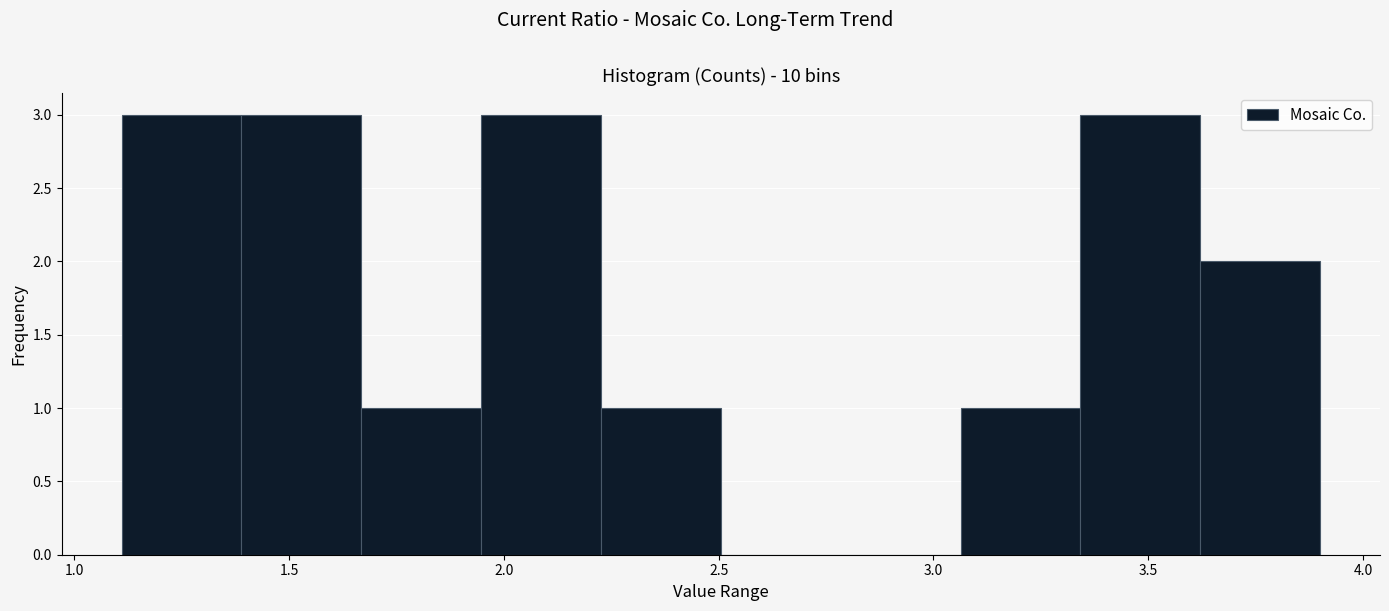

Reading left to right, transcribe this chart: for each bar, give the range it covers on the x-axis and its height. Neither the bar edges nor the heights are printed on the chart, so give them approximately, as read against the axes.

1.10 to 1.40: 3
1.40 to 1.65: 3
1.65 to 1.95: 1
1.95 to 2.25: 3
2.25 to 2.50: 1
2.50 to 2.80: 0
2.80 to 3.05: 0
3.05 to 3.35: 1
3.35 to 3.60: 3
3.60 to 3.90: 2